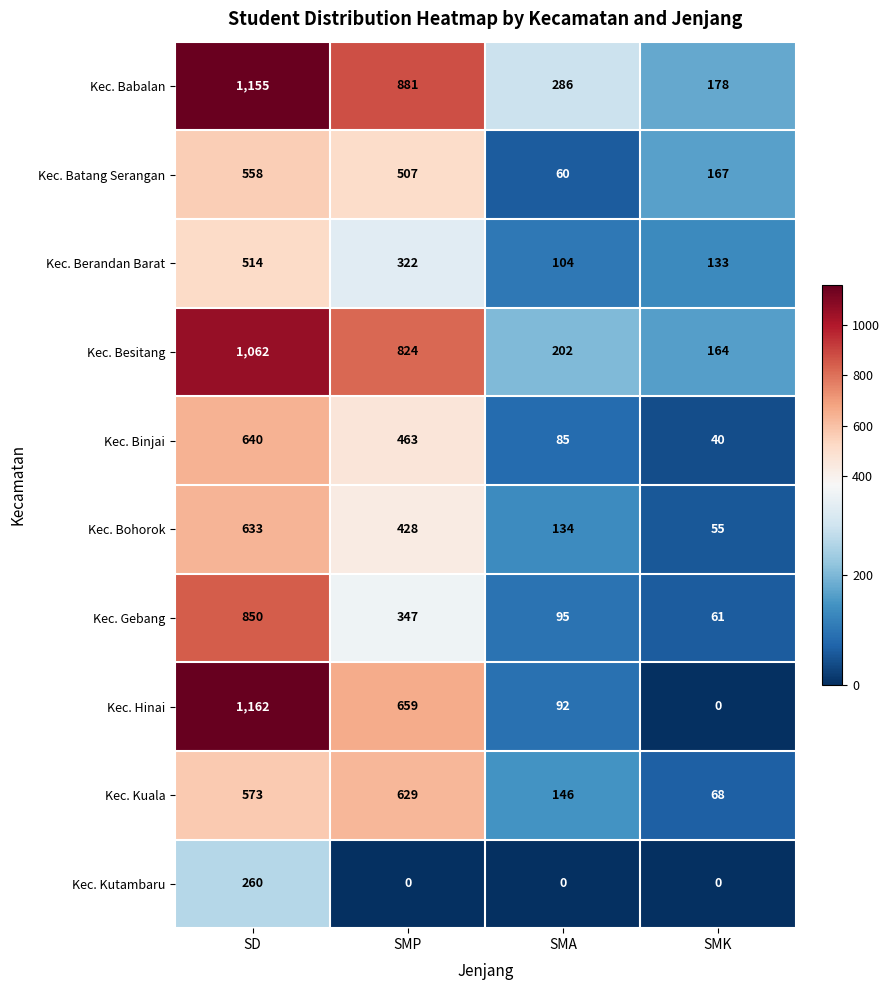

At SD, list the series in order from smallest to largest.

Kec. Kutambaru, Kec. Berandan Barat, Kec. Batang Serangan, Kec. Kuala, Kec. Bohorok, Kec. Binjai, Kec. Gebang, Kec. Besitang, Kec. Babalan, Kec. Hinai